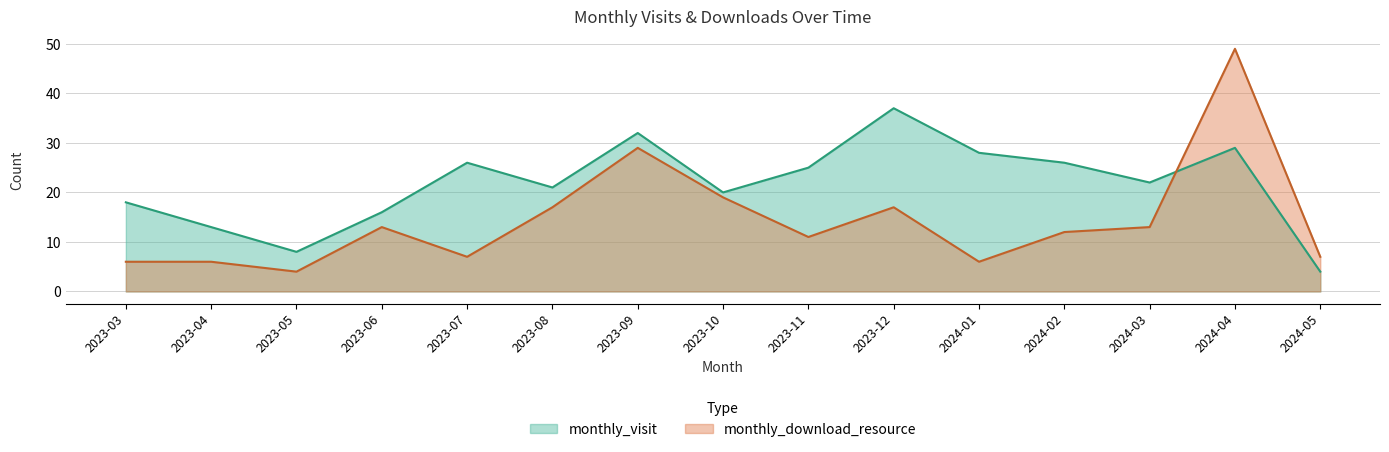

Which series changed the most between 2023-11 and 2024-05?

monthly_visit